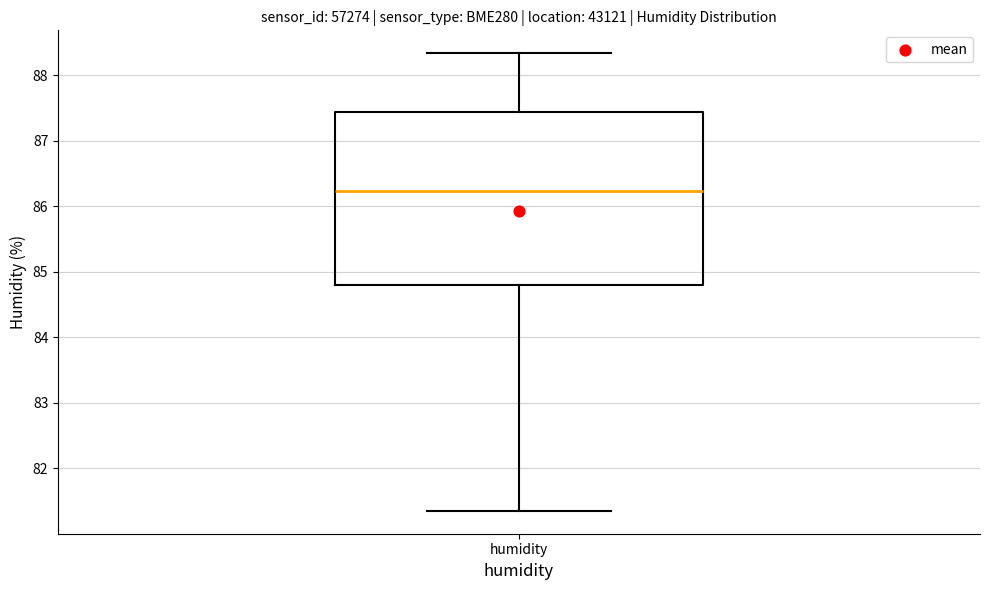

Transcribe this box plot: give where the median line is, the range the box spans, and where the two whiskers end, as read against the y-axis. The values are not printed on the chart, so give them approximately, as read against the axis.

median 86.2, box 84.8 to 87.4, whiskers 81.4 to 88.3